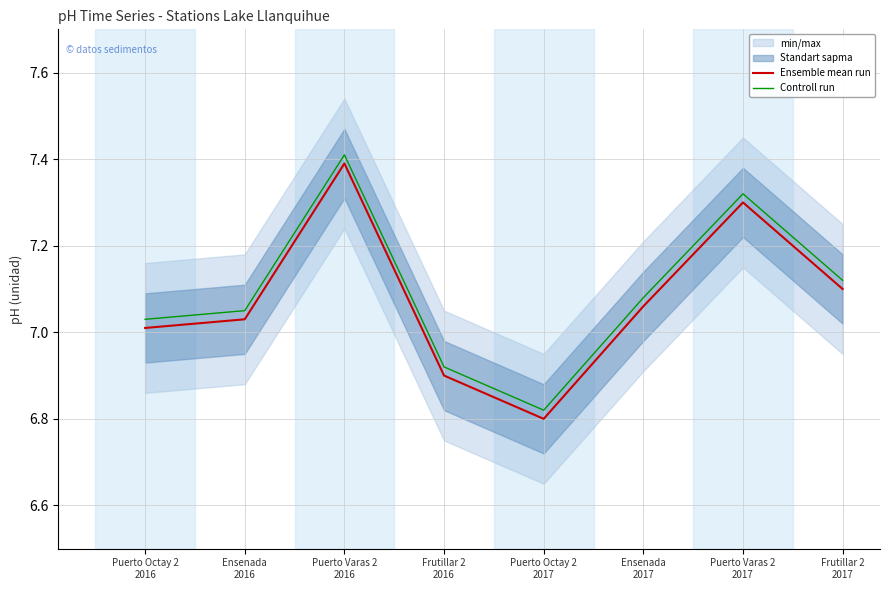

Which series has the largest range (max minus min)?

Ensemble mean run